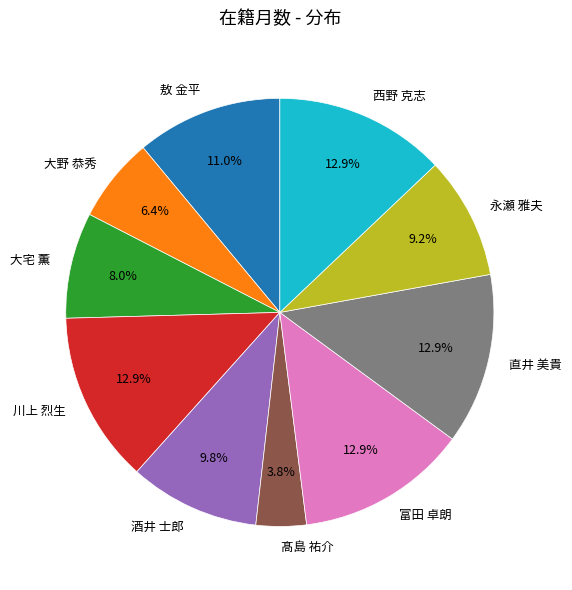

What is the smallest slice in the pie chart?

髙島 祐介